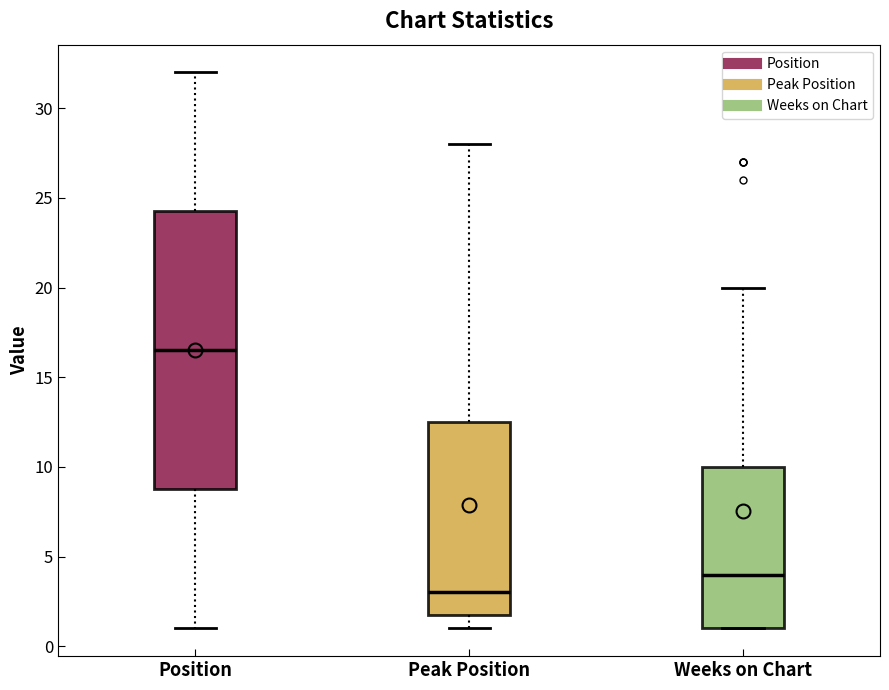

Where does the upper whisker of the box for Weeks on Chart end on the y-axis? The values are not printed on the chart, so give them approximately, as read against the axis.

20.0